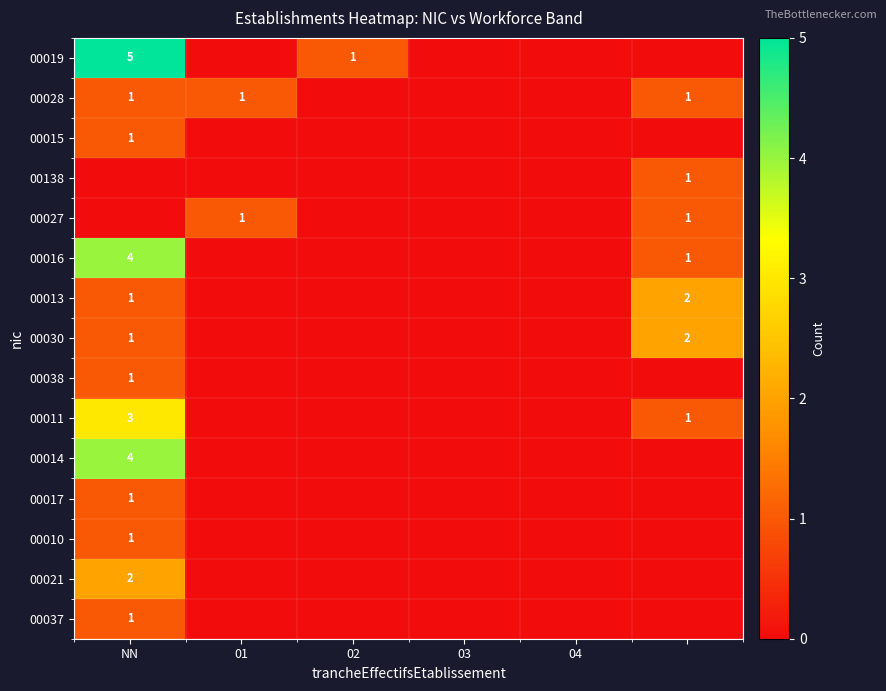

Where is 00138 nearest to the value 0?

NN